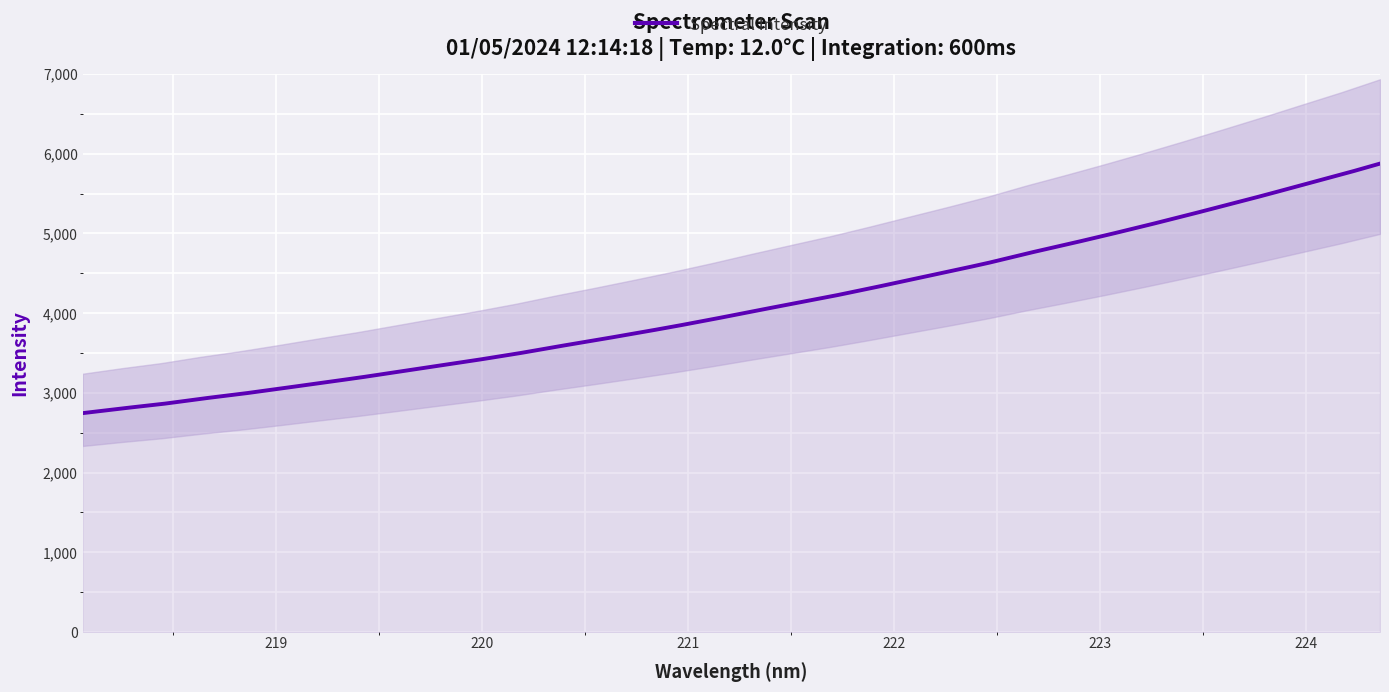

True or false: there are more than 1 points higher than both neighbors.

False